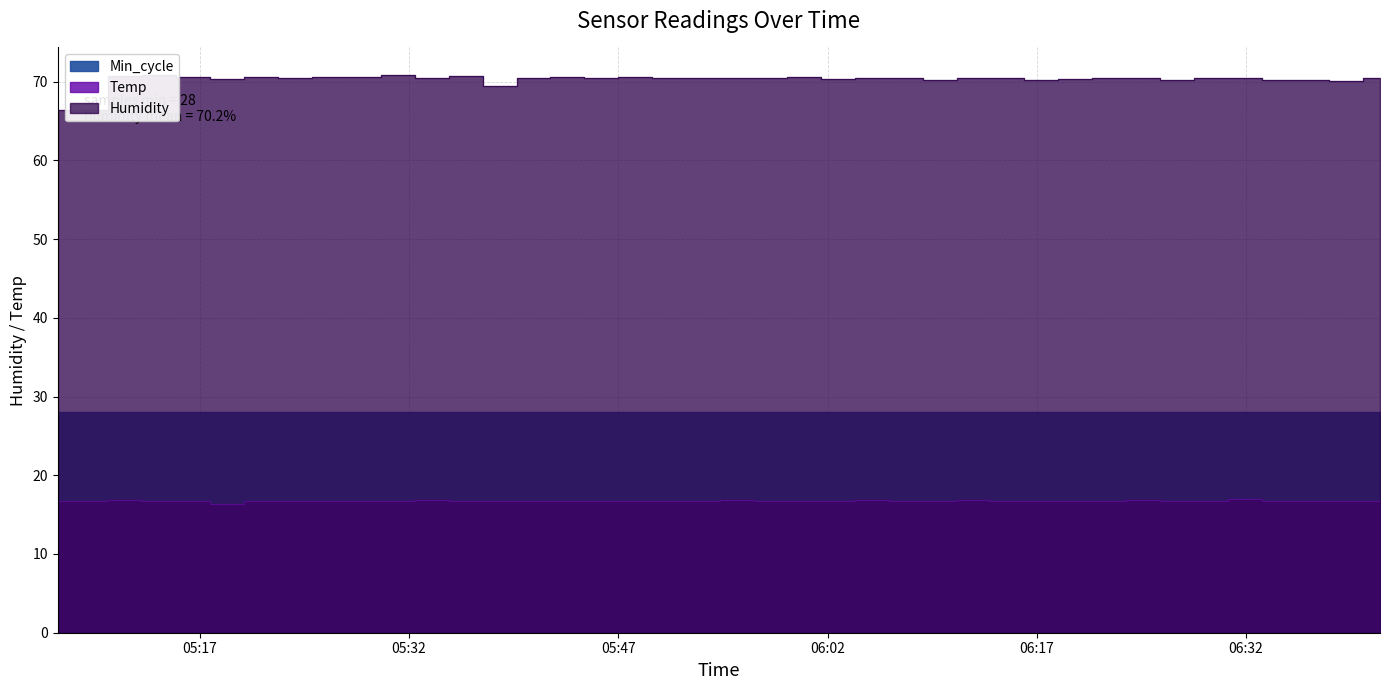

In Temp, how many points are lower than both neighbors (excluding endpoints)?

1